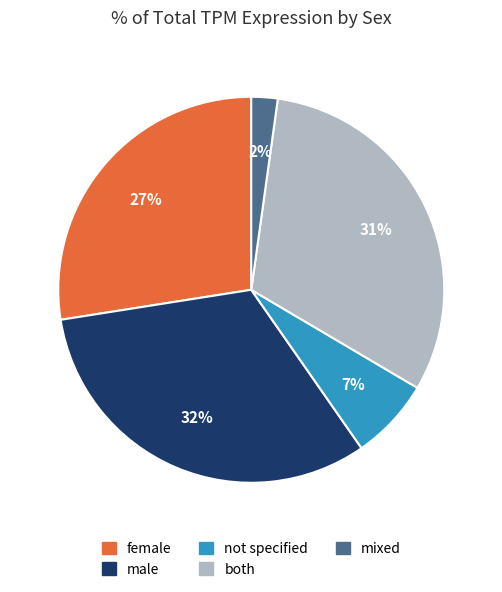

Between mixed and not specified, which is larger?

not specified